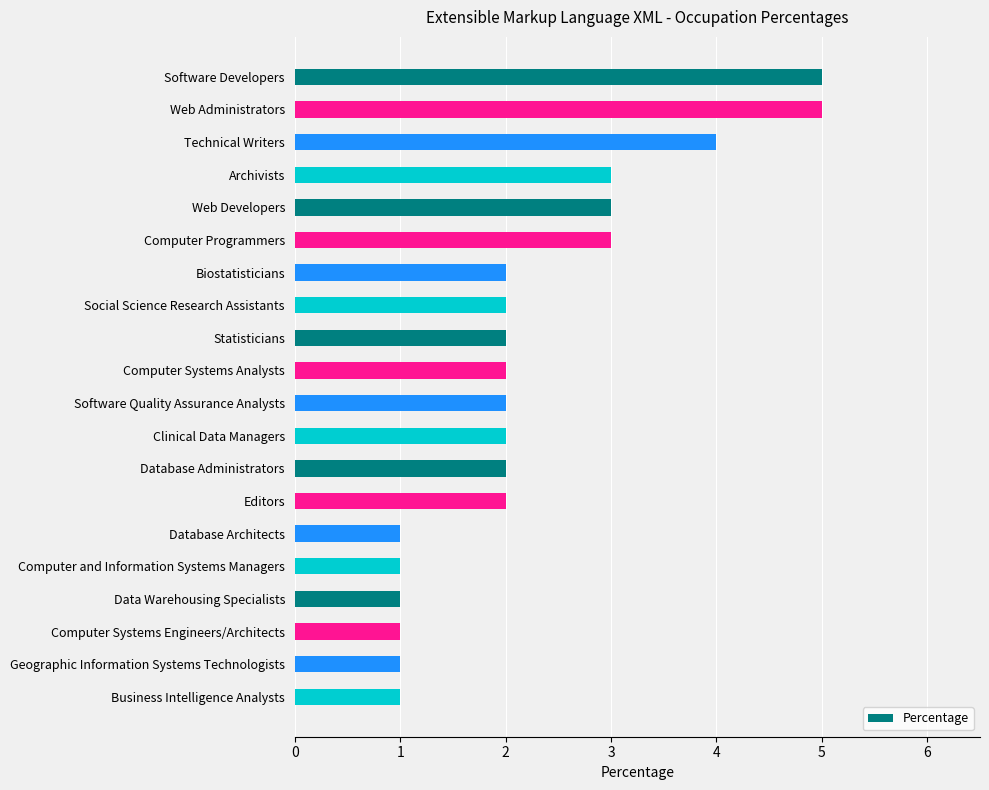

What is the difference between the second highest and second lowest values?

4